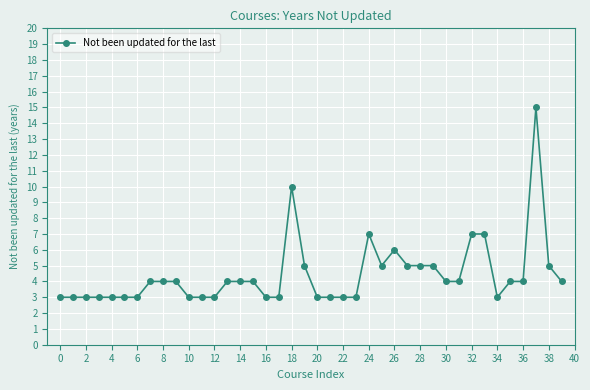

What is the value of the 36th point from the left?

4